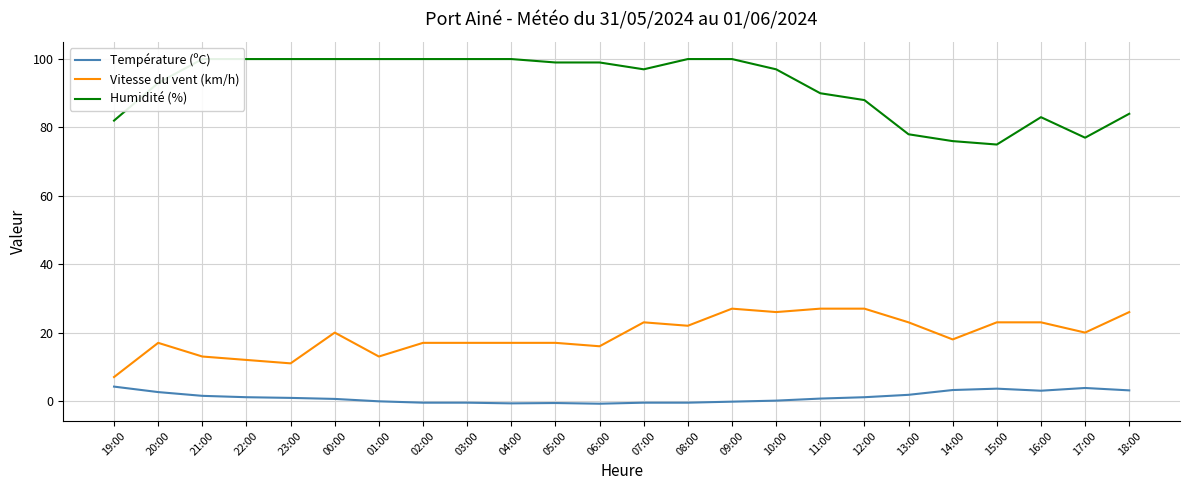

Which category has the lowest value in the Humidité (%) series?

15:00